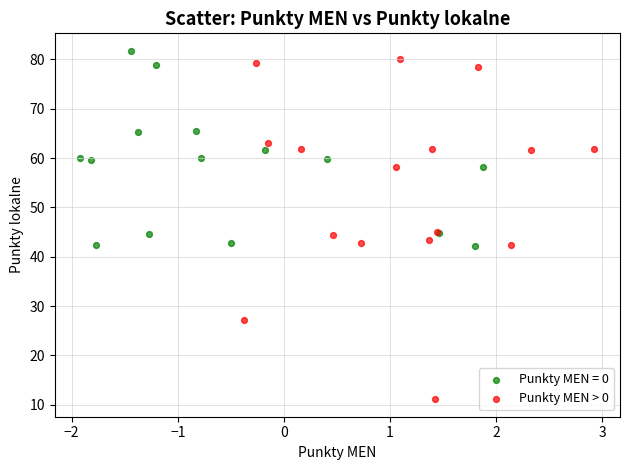

Which series has the widest spread of Y values?

Punkty MEN > 0